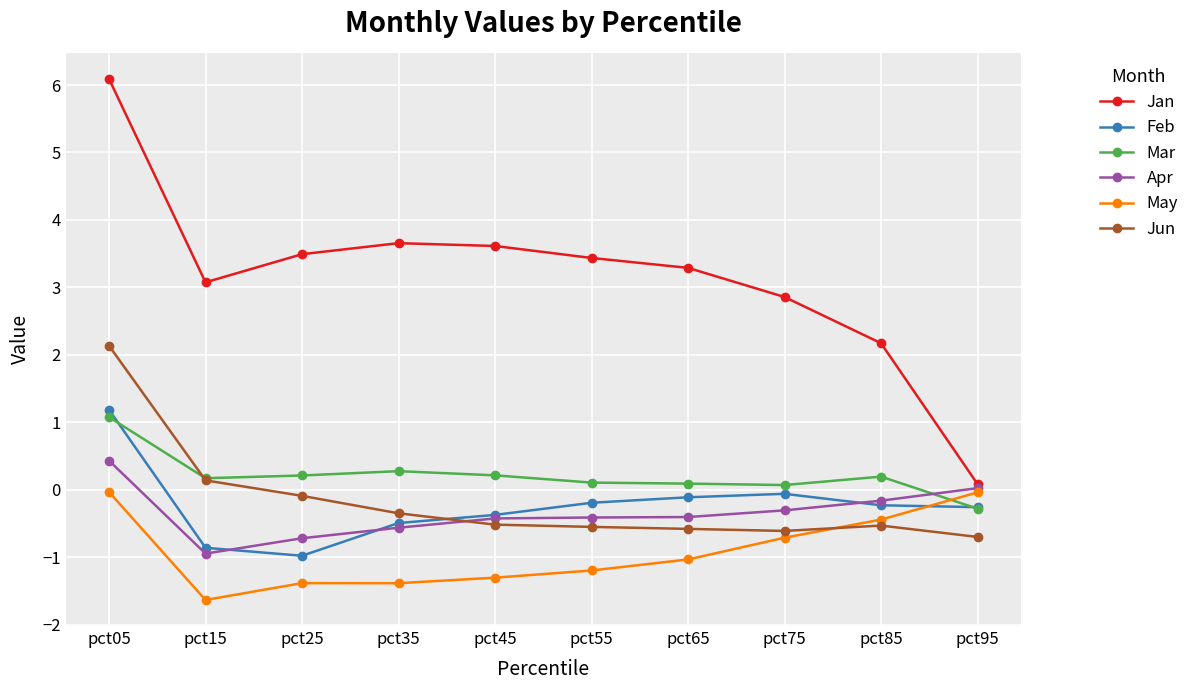

Which series has the widest spread of values?

Jan